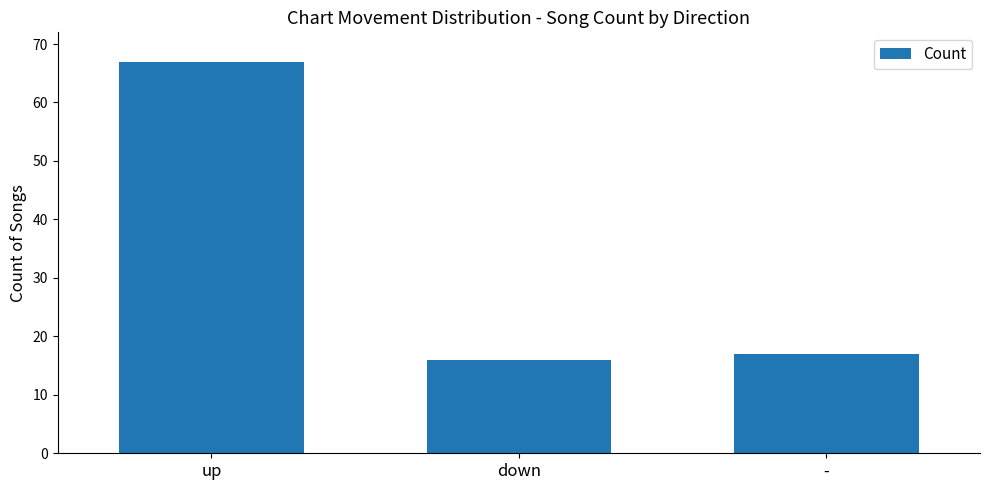

At which label is the value closest to 41?

-